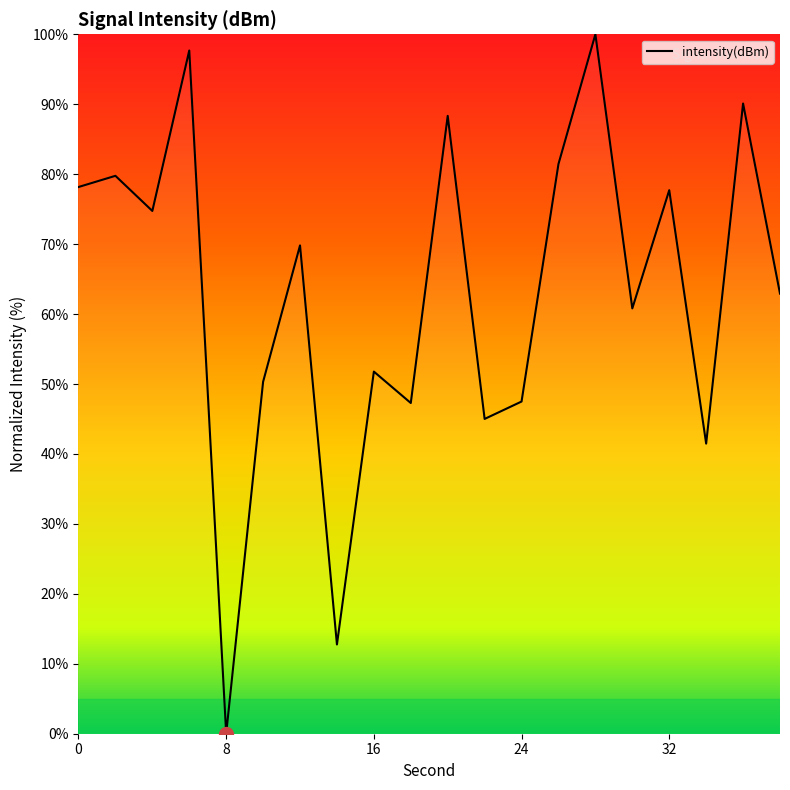

What is the difference between the maximum and minimum values?

100.0